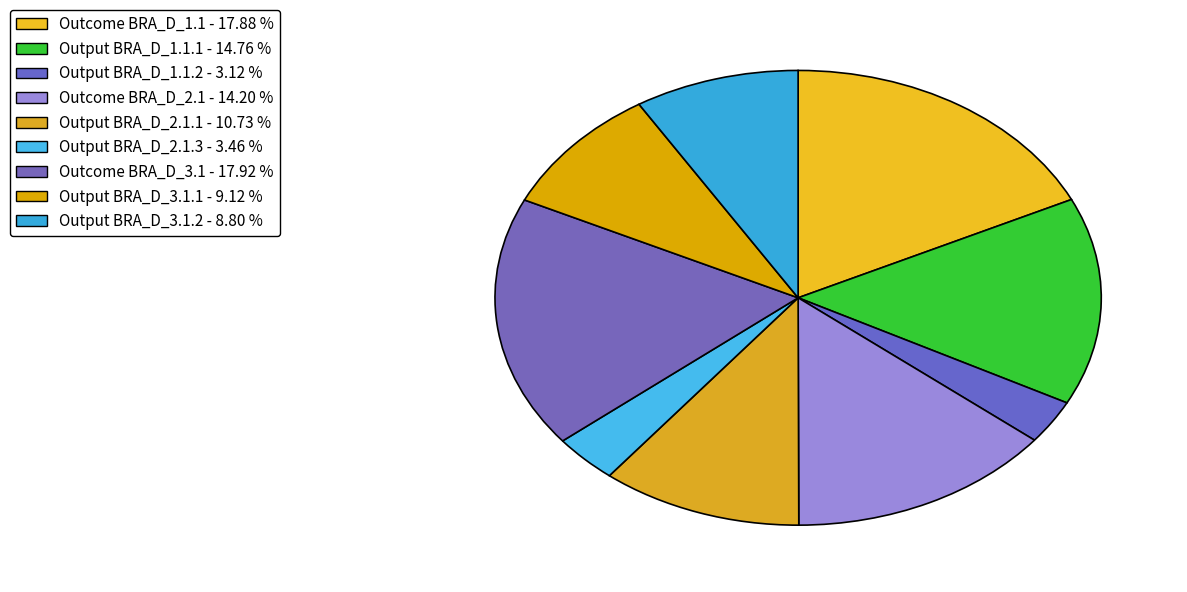

Is the sum of Output BRA_D_2.1.3 and Output BRA_D_1.1.2 greater than half?

No